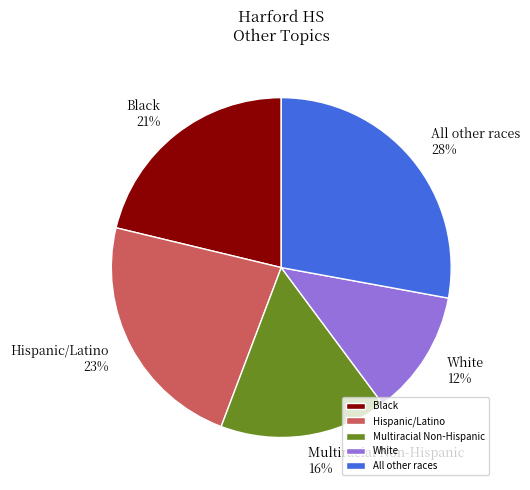

To the nearest percent, what is the difference between the Hispanic/Latino and Black slice percentages?

2%